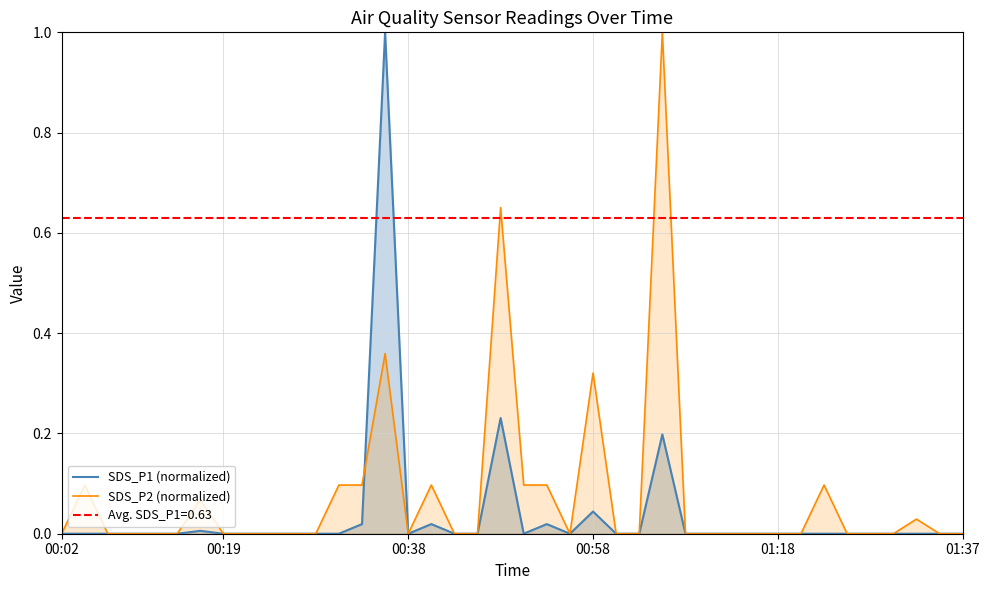

Reading left to right, extract all data points from this chart.

SDS_P1 (normalized): 0.0	0.0	0.0	0.0	0.0	0.0	0.0	0.0	0.0	0.0	0.0	0.0	0.0	0.0	1.0	0.0	0.0	0.0	0.0	0.2	0.0	0.0	0.0	0.0	0.0	0.0	0.2	0.0	0.0	0.0	0.0	0.0	0.0	0.0	0.0	0.0	0.0	0.0	0.0	0.0
SDS_P2 (normalized): 0.0	0.1	0.0	0.0	0.0	0.0	0.1	0.0	0.0	0.0	0.0	0.0	0.1	0.1	0.4	0.0	0.1	0.0	0.0	0.7	0.1	0.1	0.0	0.3	0.0	0.0	1.0	0.0	0.0	0.0	0.0	0.0	0.0	0.1	0.0	0.0	0.0	0.0	0.0	0.0